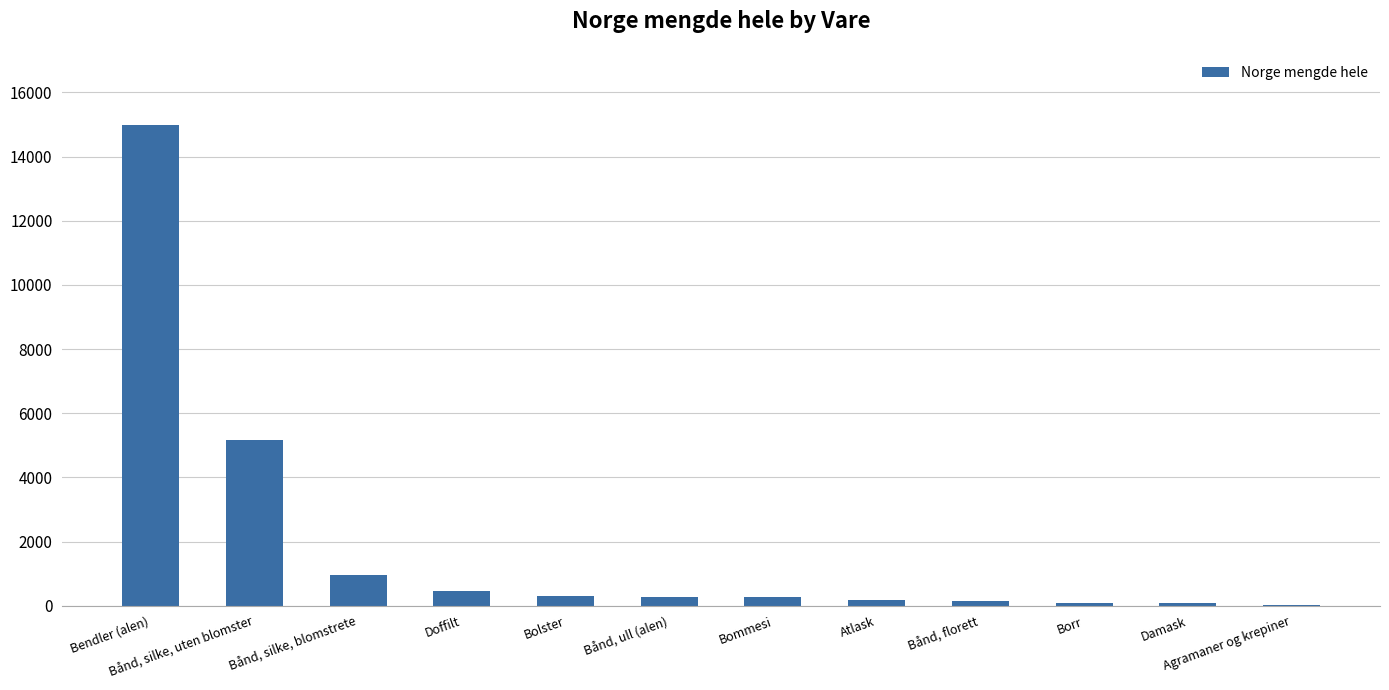

How many series are shown in this chart?

1